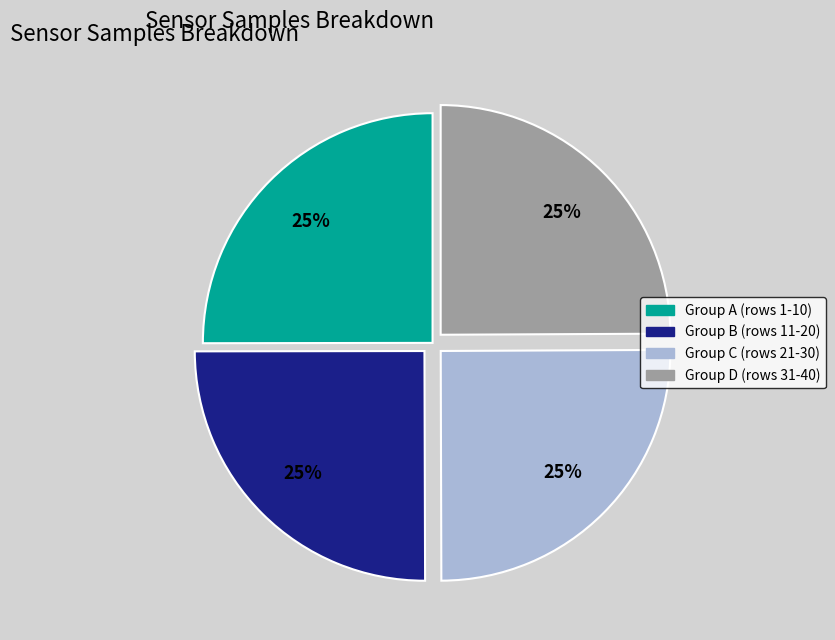

Does any single category account for the majority?

No